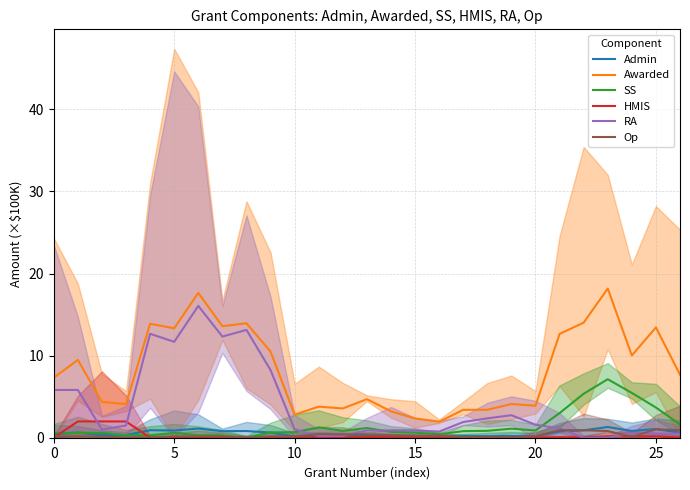

At 23, list the series in order from smallest to largest.

RA, HMIS, Op, Admin, SS, Awarded